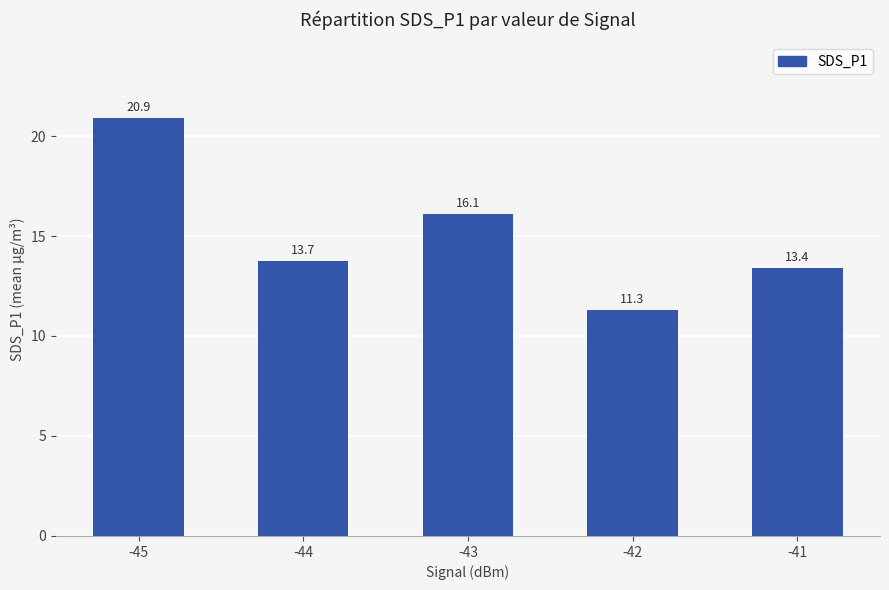

Reading left to right, transcribe all the data shown in this chart.

20.9	13.7	16.1	11.3	13.4